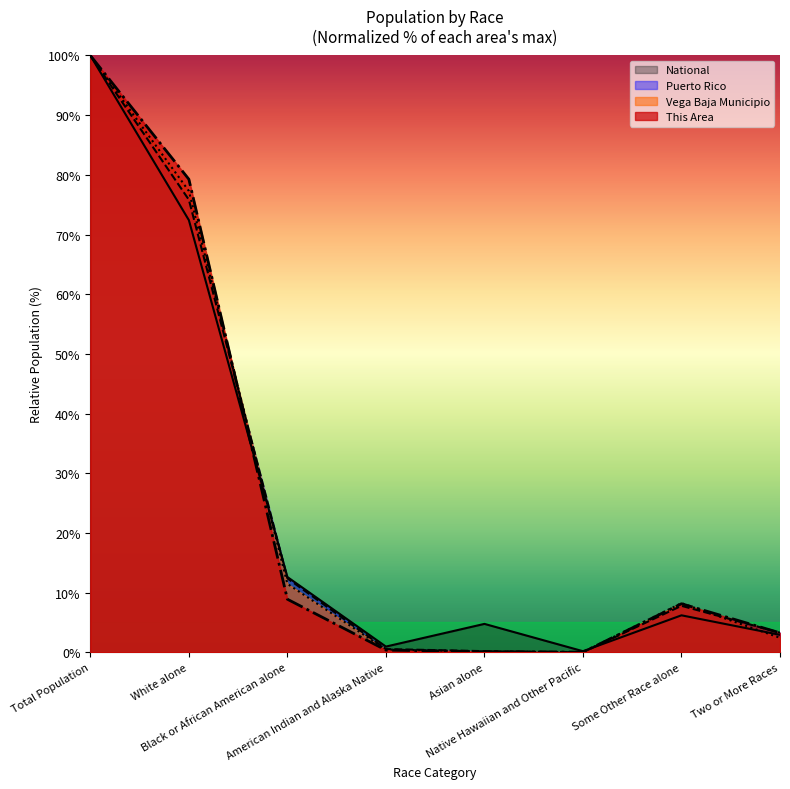

What are all the series names shown in the legend?

National, Puerto Rico, Vega Baja Municipio, This Area